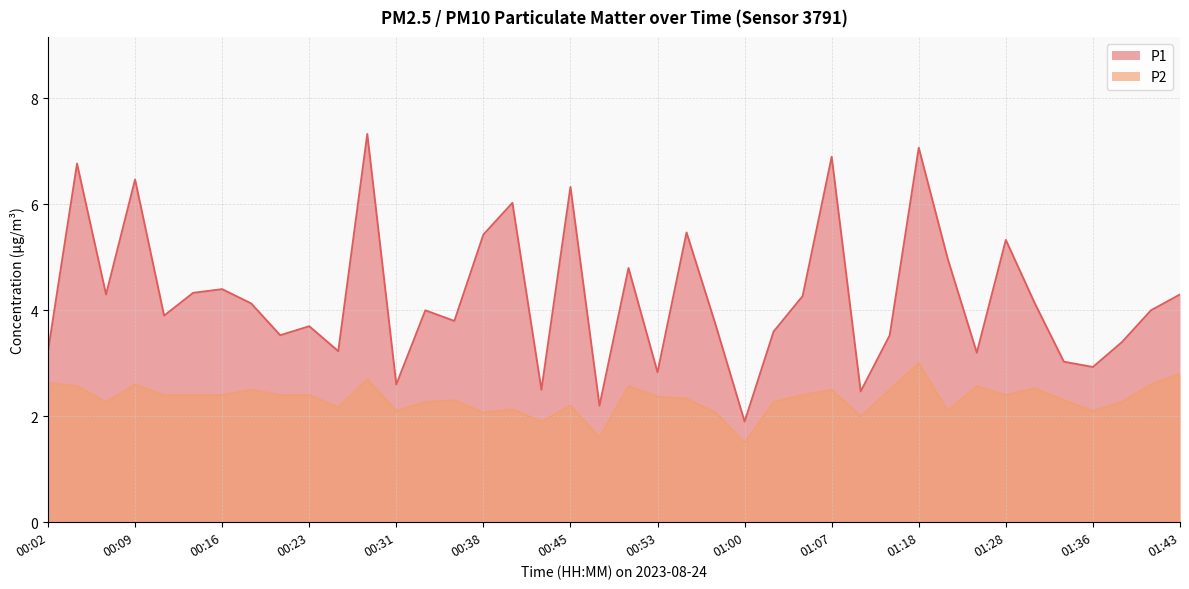

Rank the series by their maximum value, from highest to lowest.

P1, P2